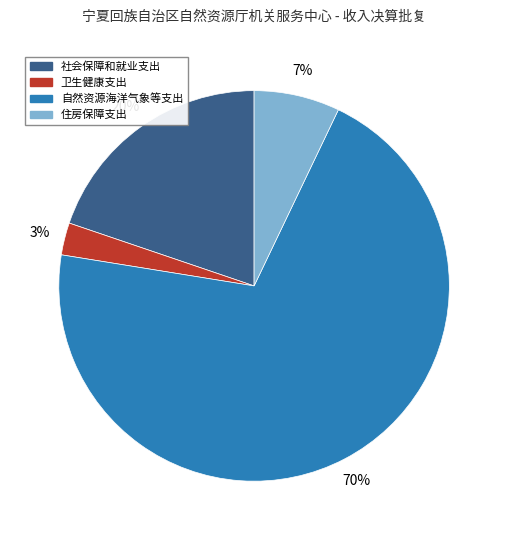

What is the smallest slice in the pie chart?

卫生健康支出